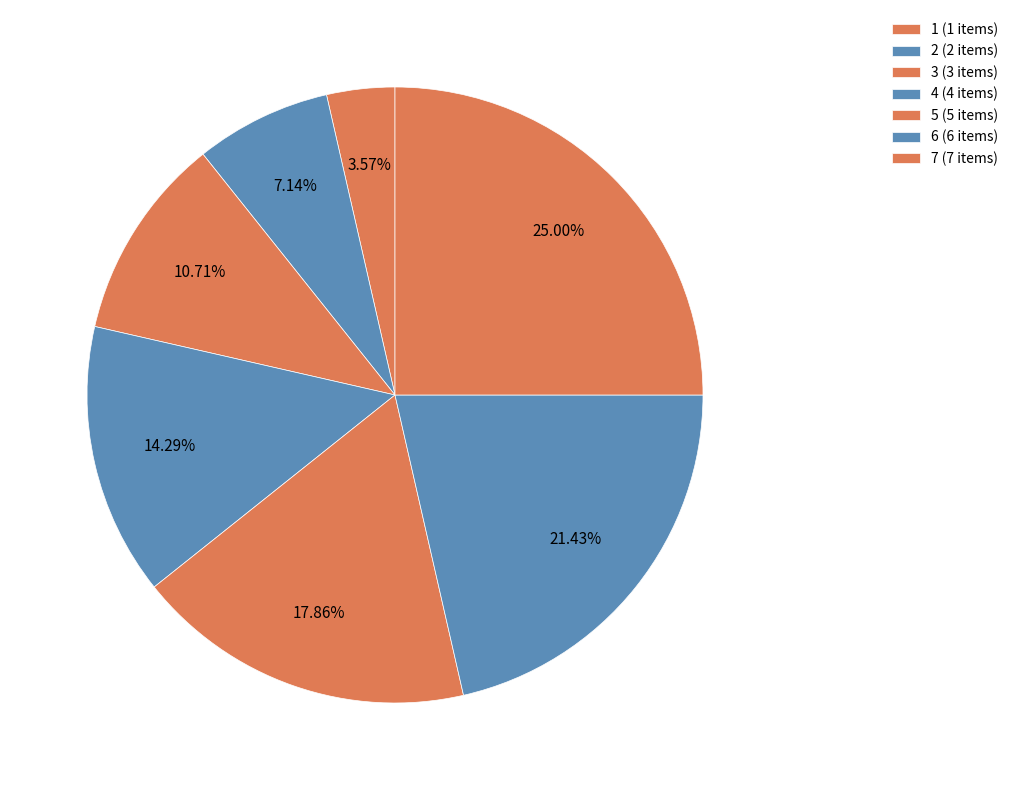

The 3 slice represents 11% of the pie. True or false?

True